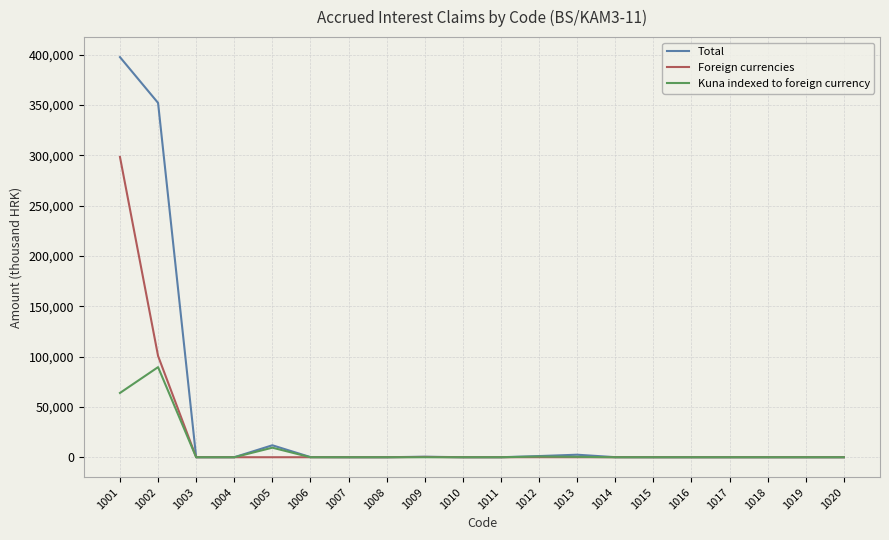

Rank the series by their maximum value, from lowest to highest.

Kuna indexed to foreign currency, Foreign currencies, Total